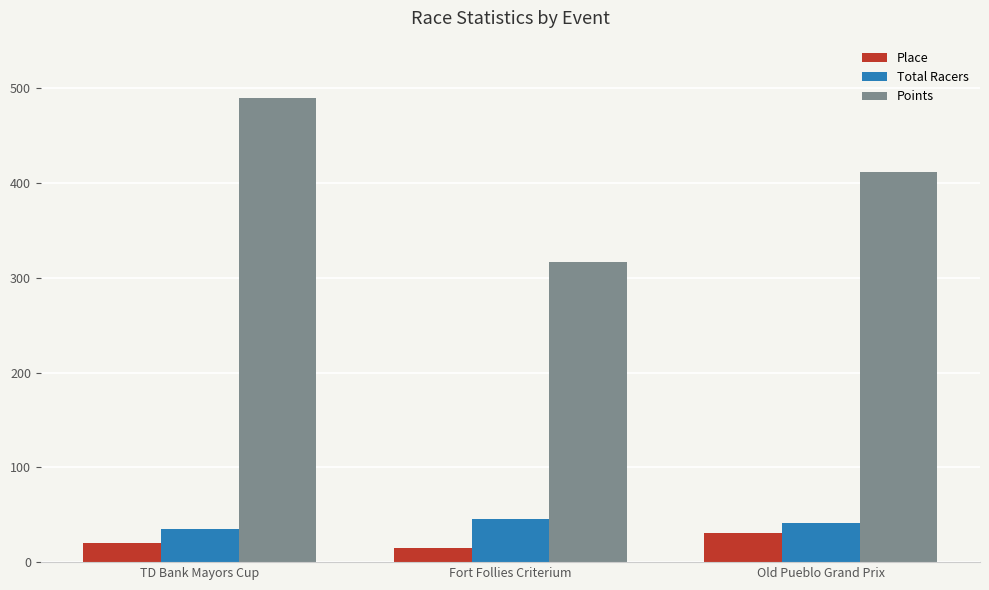

Which category has the highest value across all series?

TD Bank Mayors Cup